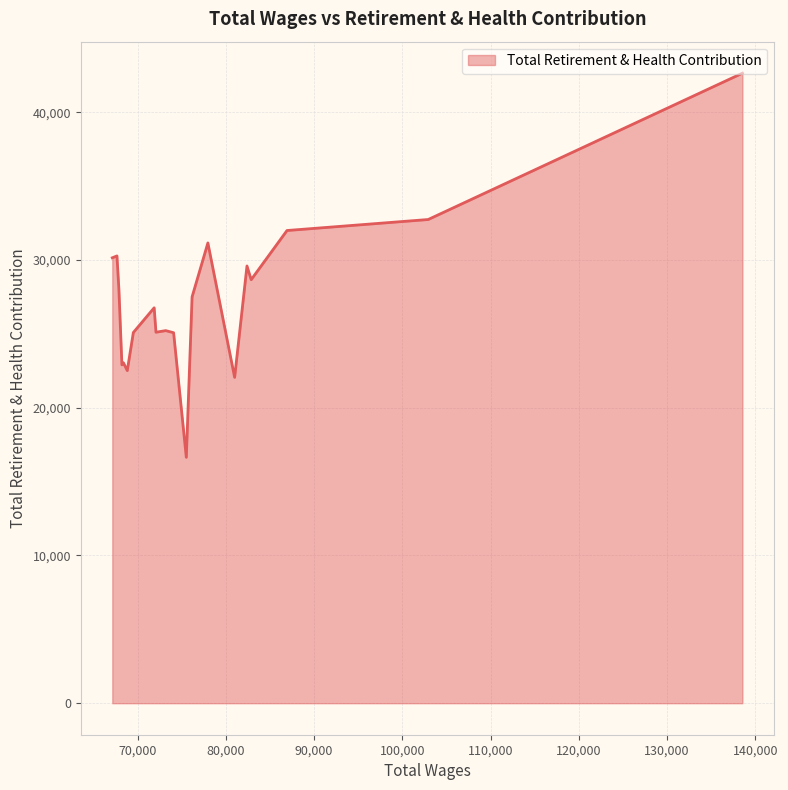

What is the maximum value shown in the chart?

42639